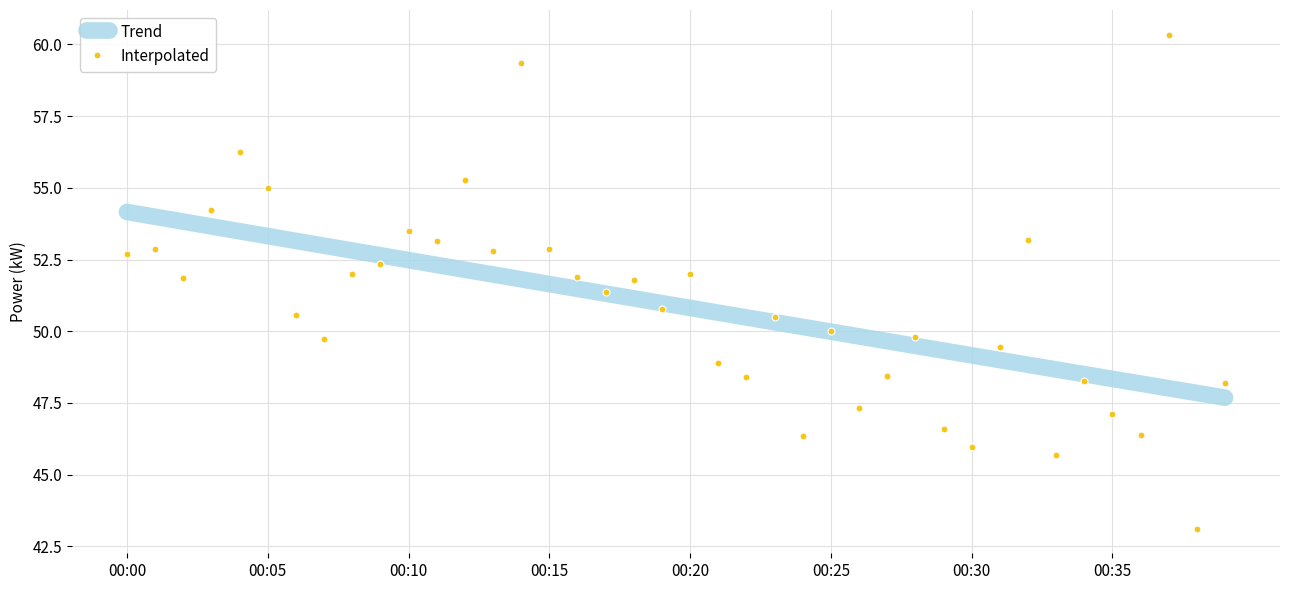

Which series has the widest spread of values?

Interpolated